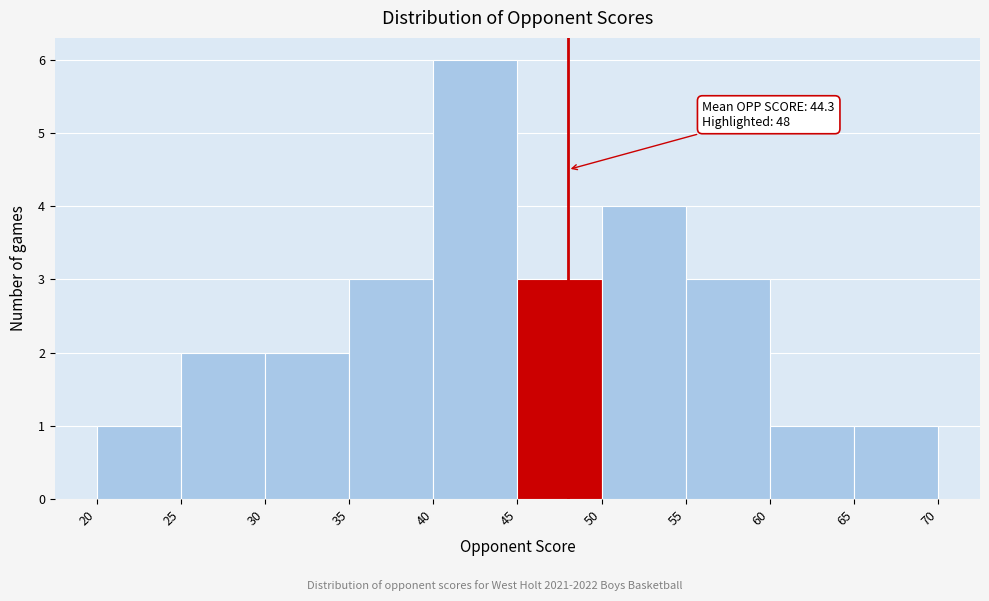

Which range on the x-axis has the tallest bar?

40 to 45